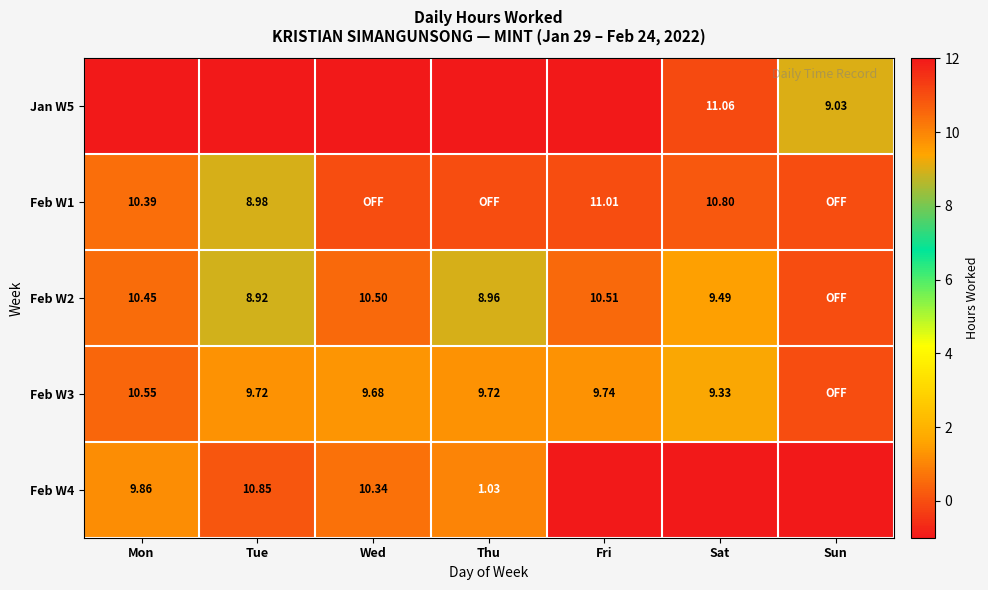

At which category is the sum across all series the highest?

Mon